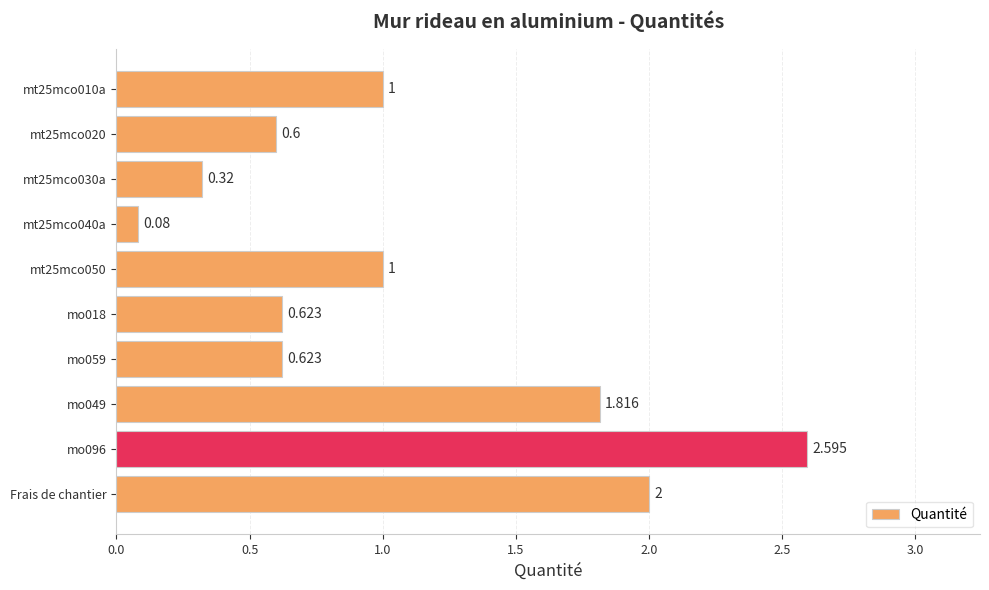

Between Frais de chantier and mt25mco010a, which is larger?

Frais de chantier